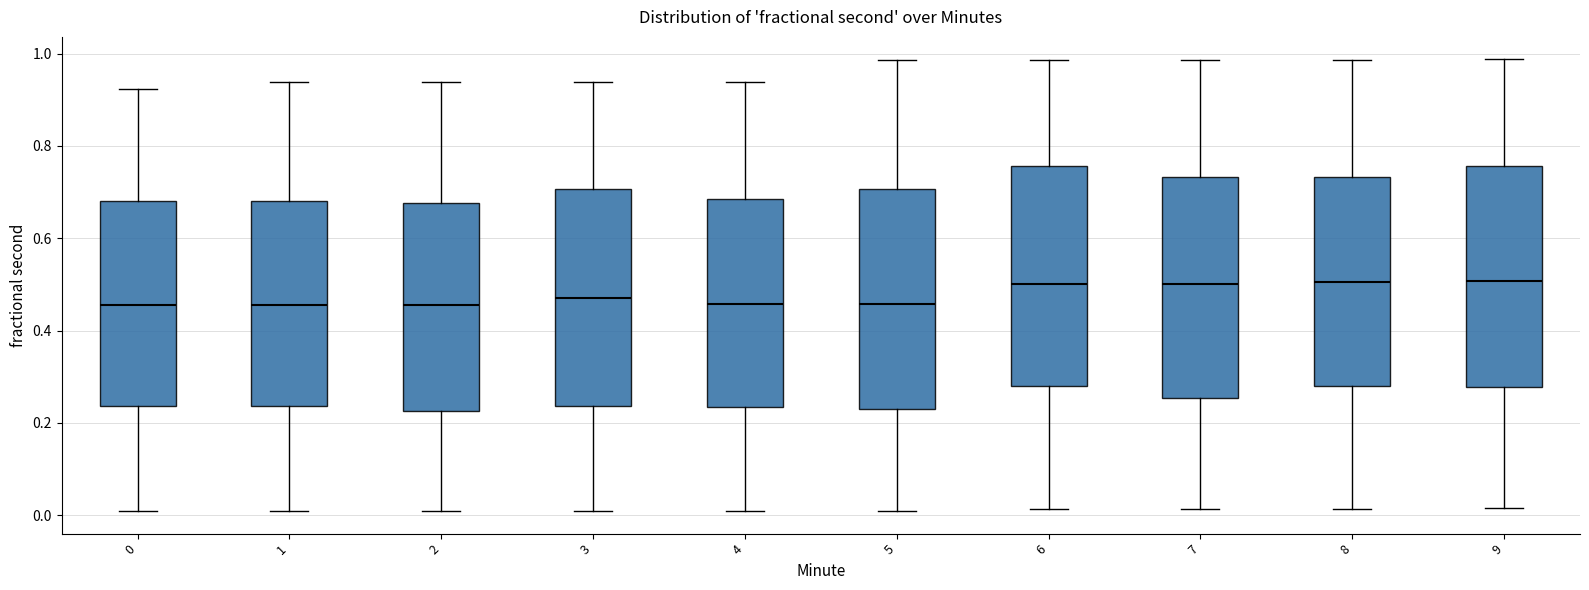

Where does the median line of the box at x = 2 sit on the y-axis? The values are not printed on the chart, so give them approximately, as read against the axis.

0.46